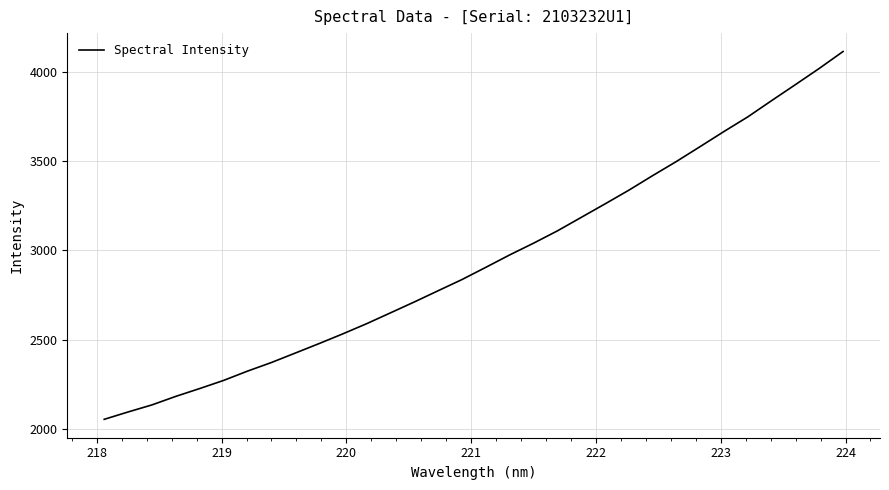

What is the difference between the maximum and minimum values?

2058.0